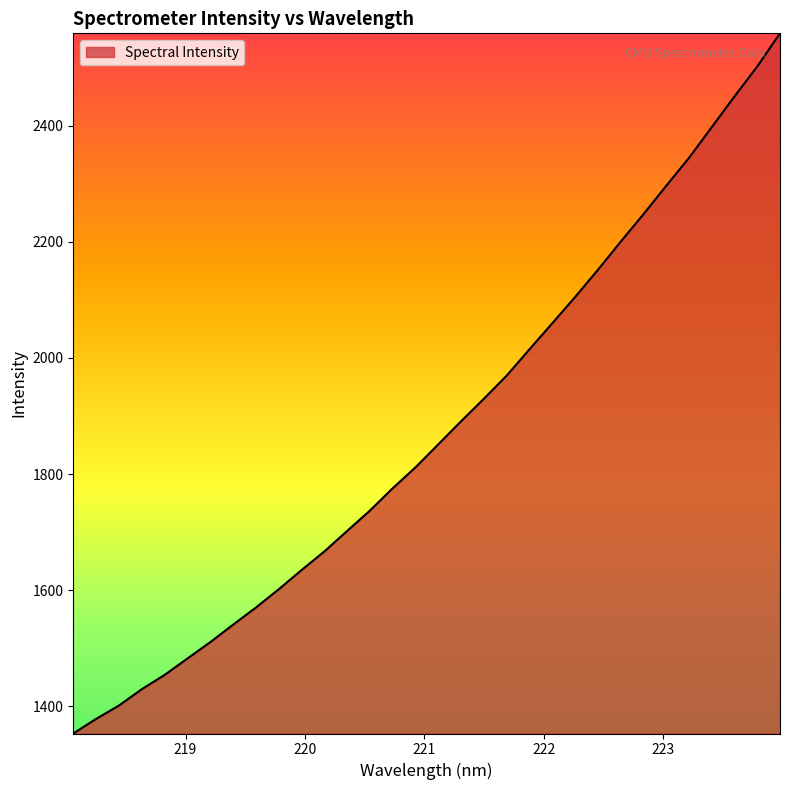

What is the difference between the maximum and minimum values?

1205.5